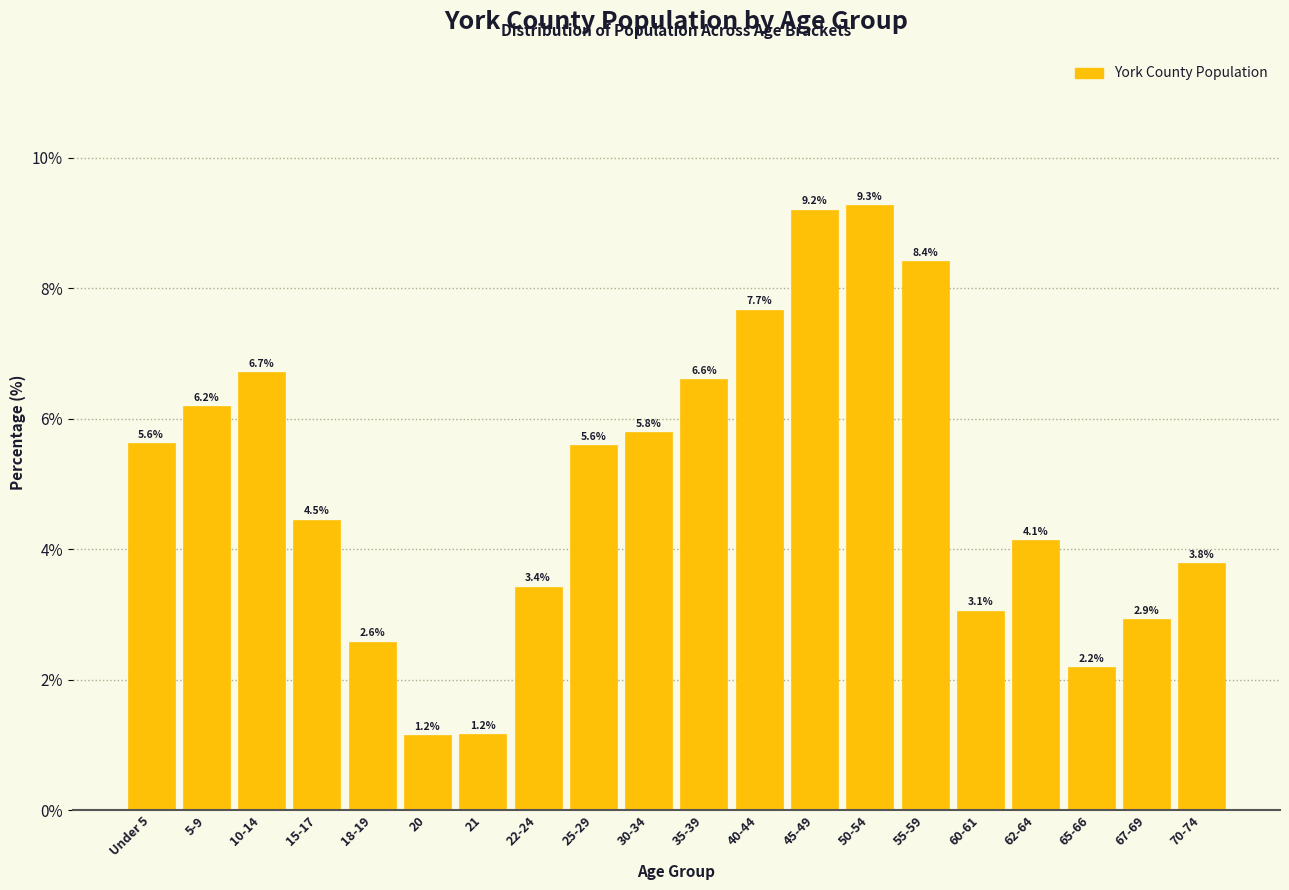

Reading right to left, extract all data points from this chart.

70-74=3.8	67-69=2.9	65-66=2.2	62-64=4.1	60-61=3.1	55-59=8.4	50-54=9.3	45-49=9.2	40-44=7.7	35-39=6.6	30-34=5.8	25-29=5.6	22-24=3.4	21=1.2	20=1.2	18-19=2.6	15-17=4.5	10-14=6.7	5-9=6.2	Under 5=5.6